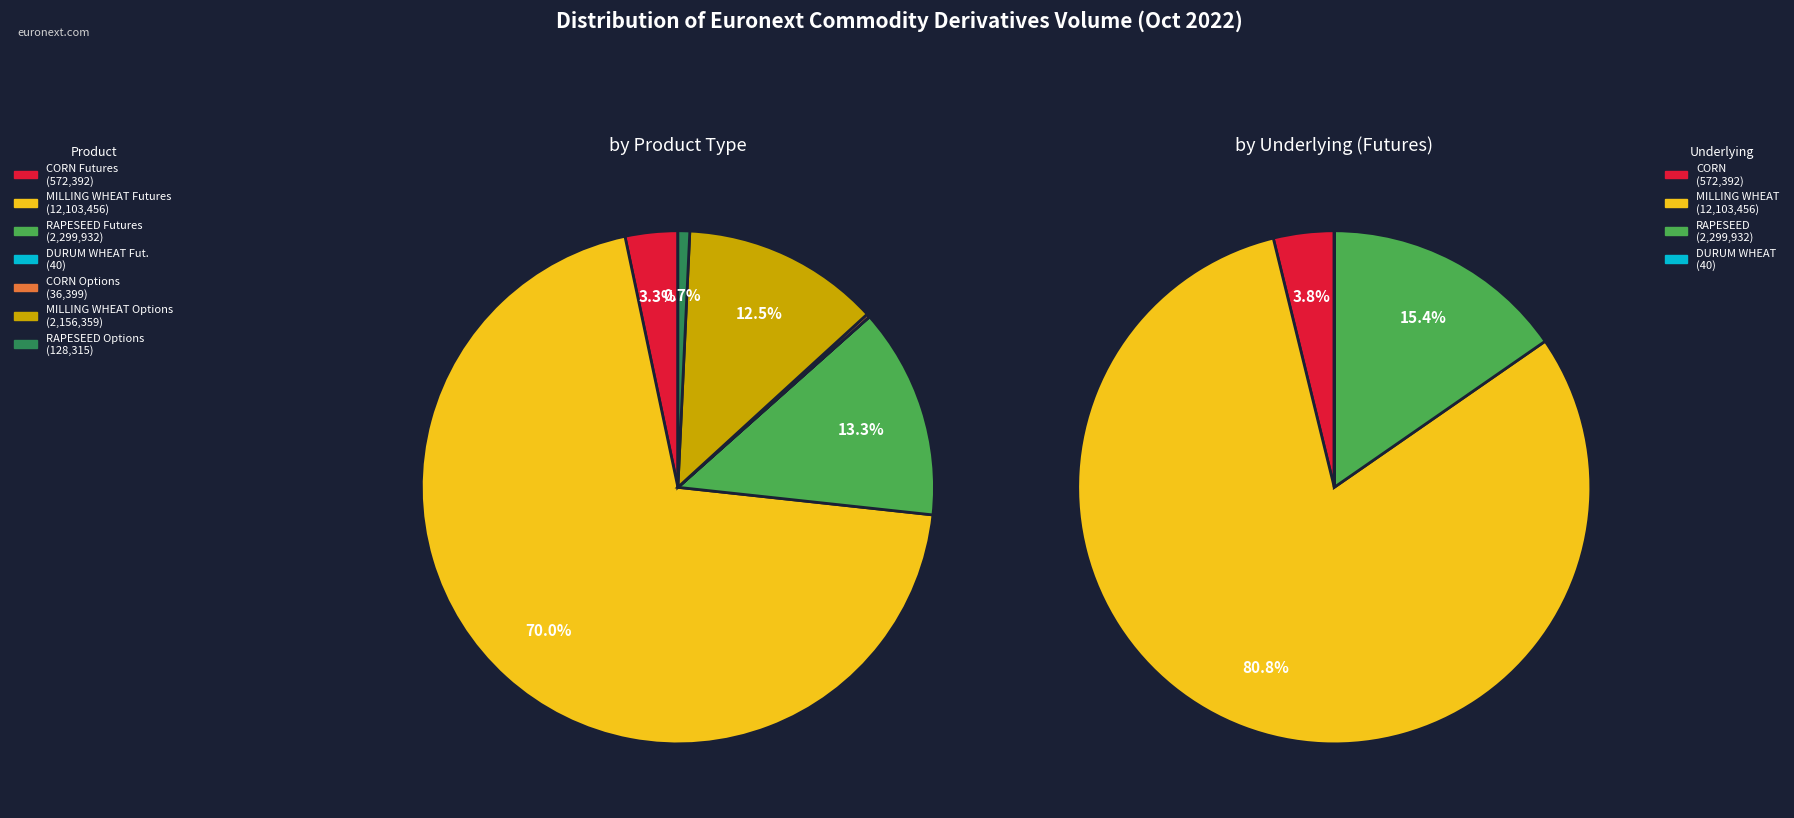

How many slices are in this pie chart?

3